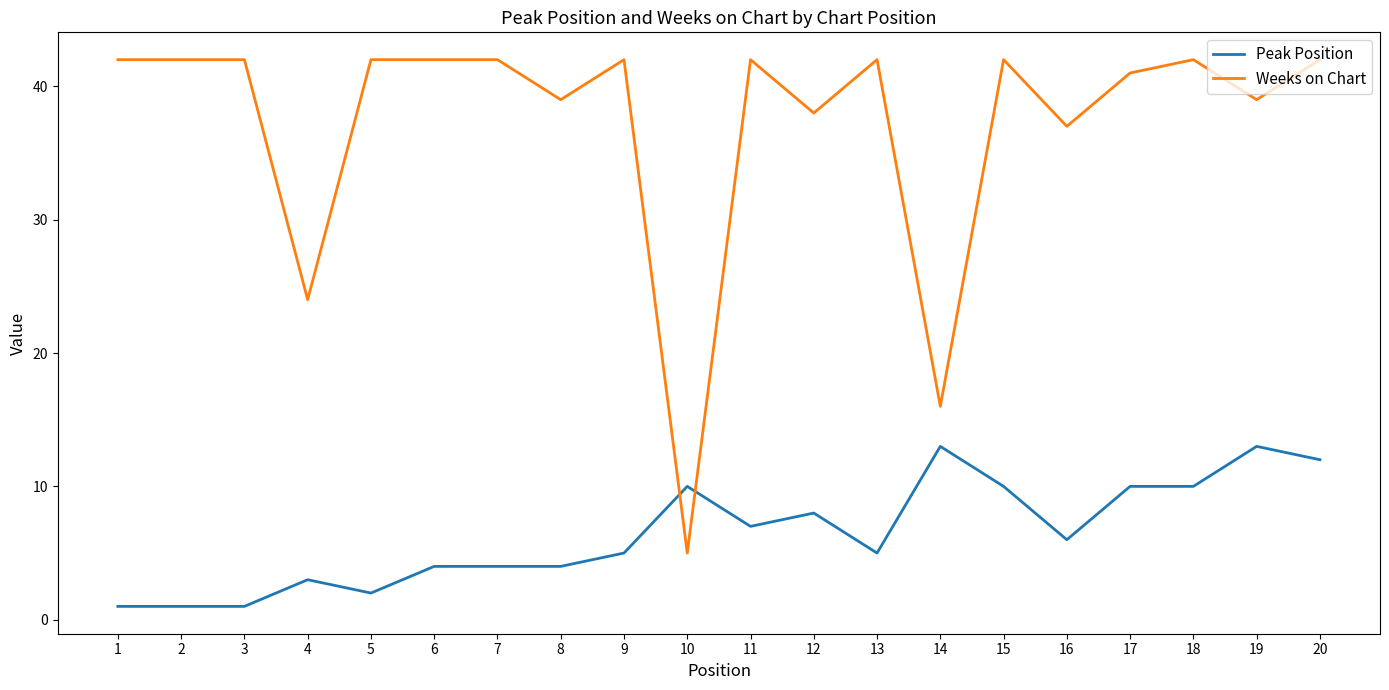

Does the chart display data point markers on the line(s)?

No